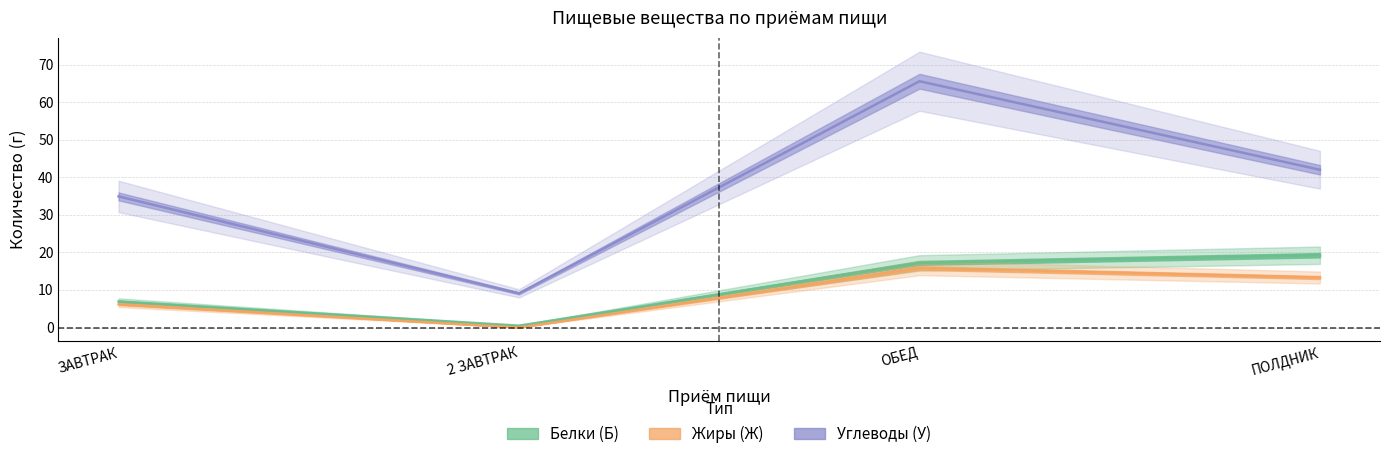

What is the maximum value shown in the chart?

65.6